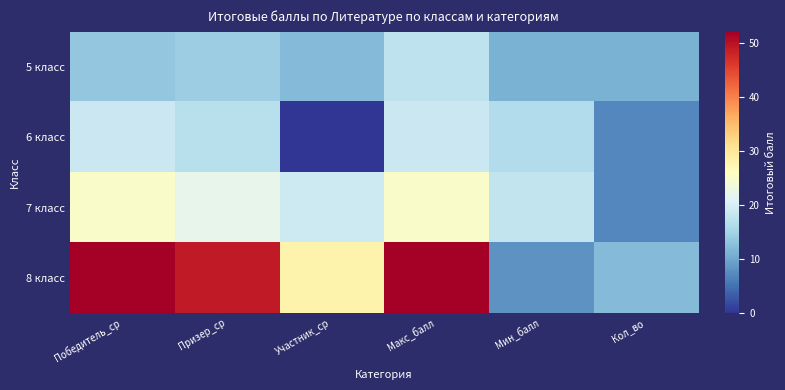

Which series has the largest range (max minus min)?

8 класс